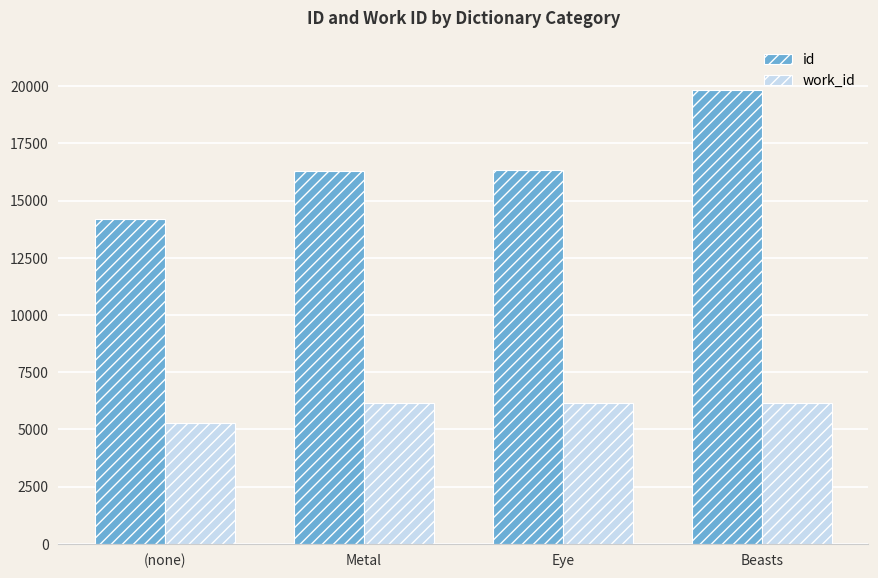

Rank the series at Beasts from lowest to highest value.

work_id, id